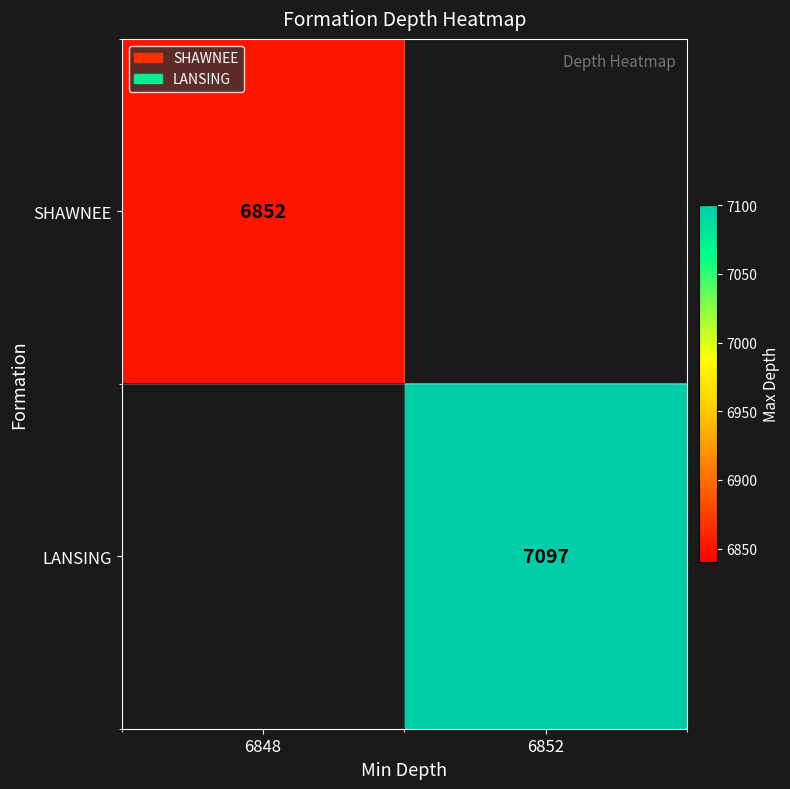

The LANSING series shows 7097 at 6852. True or false?

True